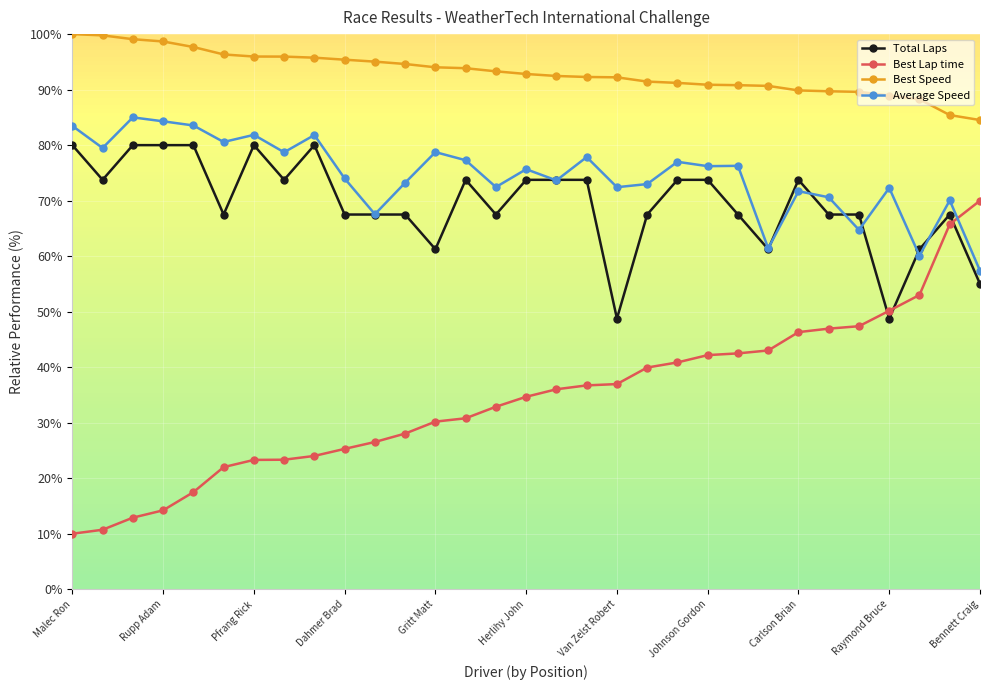

True or false: Best Speed and Best Lap time cross at least once.

False